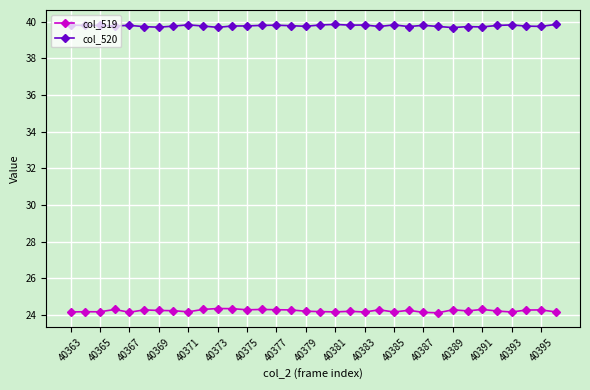

Which series has the largest total across all categories?

col_520